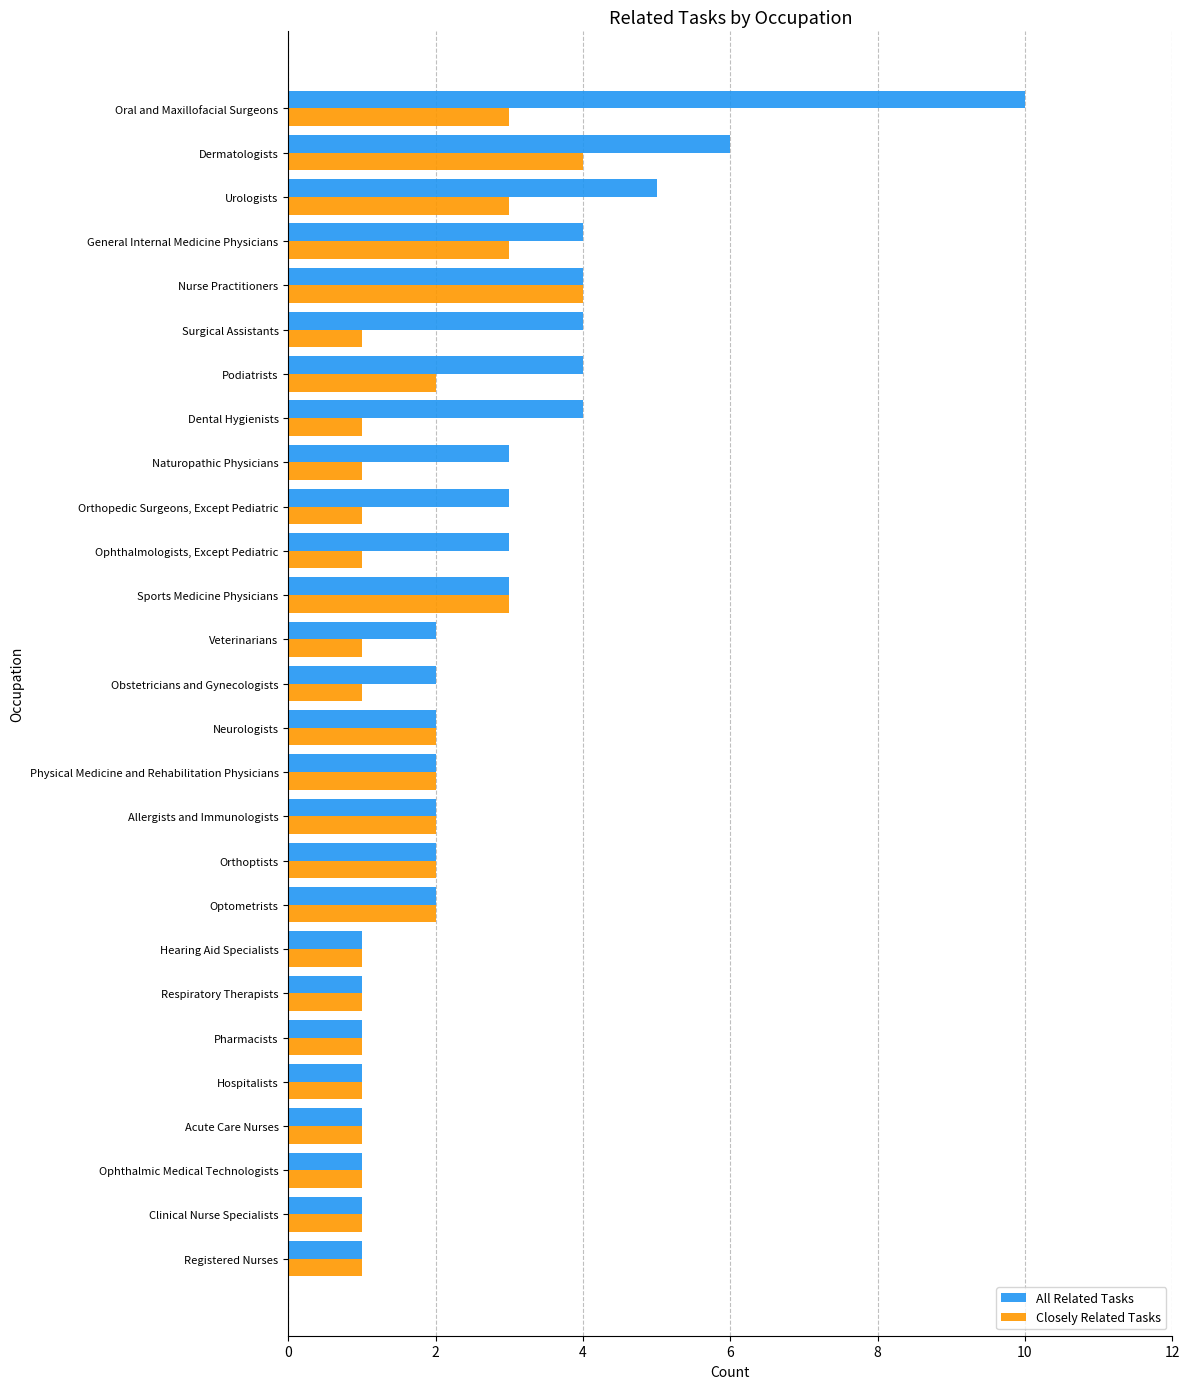

Which series has the widest spread of values?

All Related Tasks